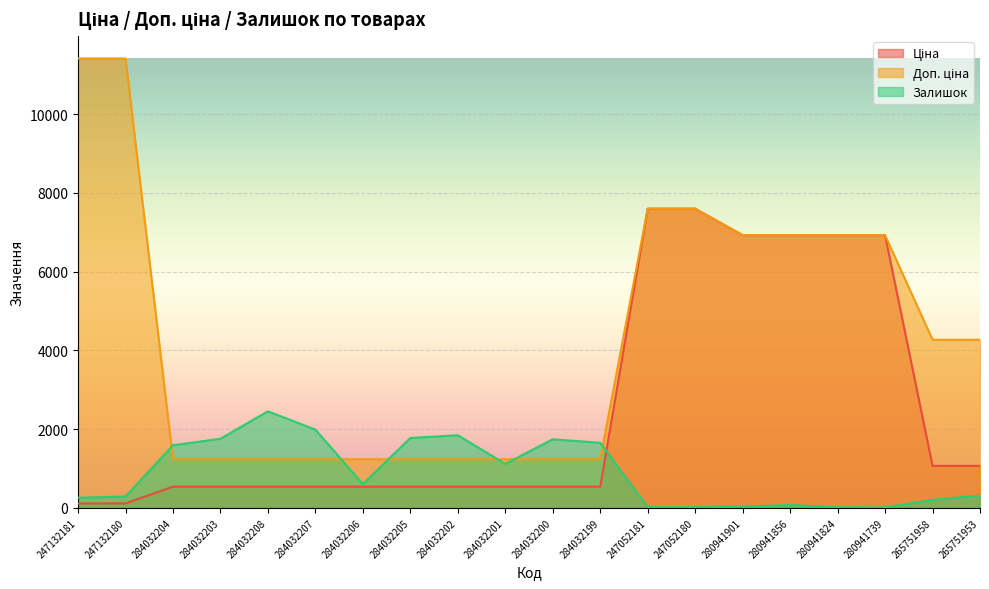

What is the approximate value of Доп. ціна at 284032203?

1235.4